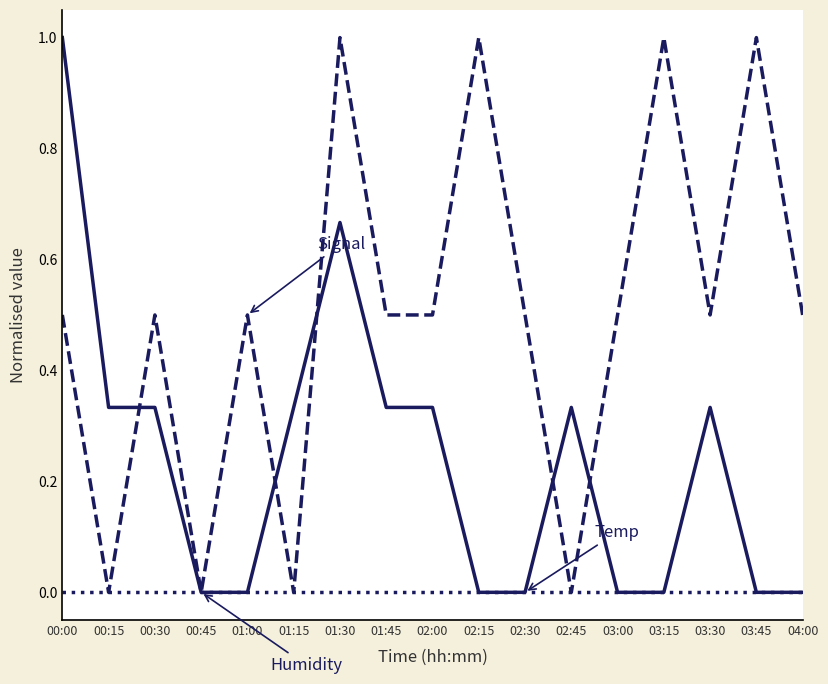

What is the spread (max minus min) of values at 02:00?

0.5